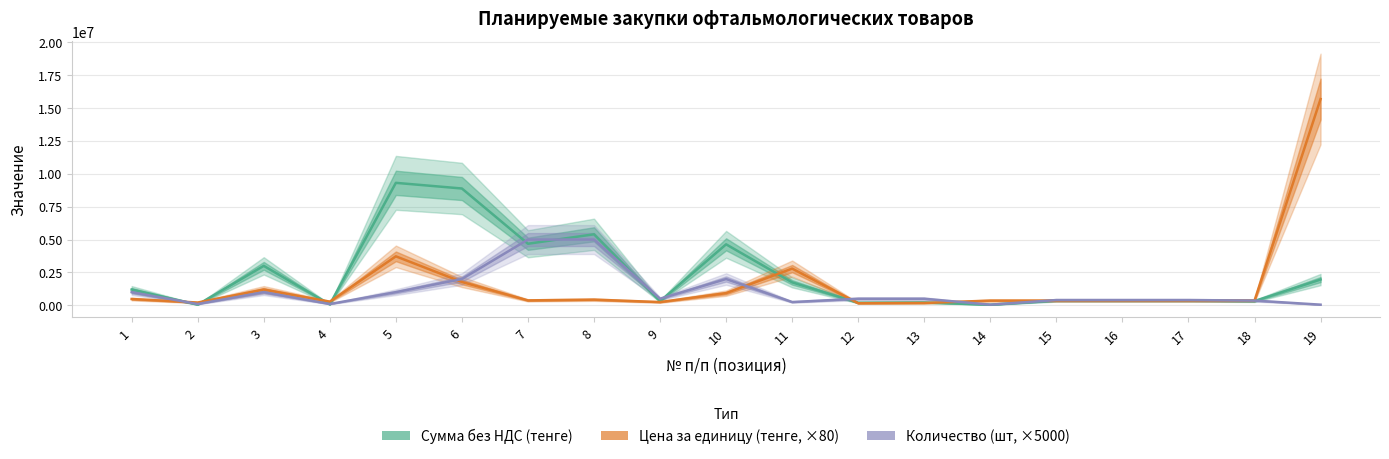

At which label is Сумма без НДС (тенге) closest to 4677500?

7